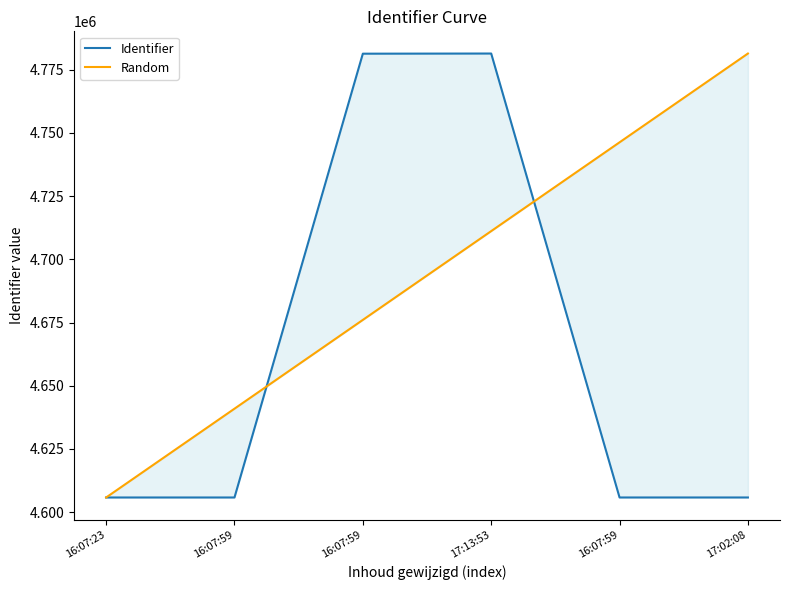

At how many categories does at least one series exceed 4743210?

4